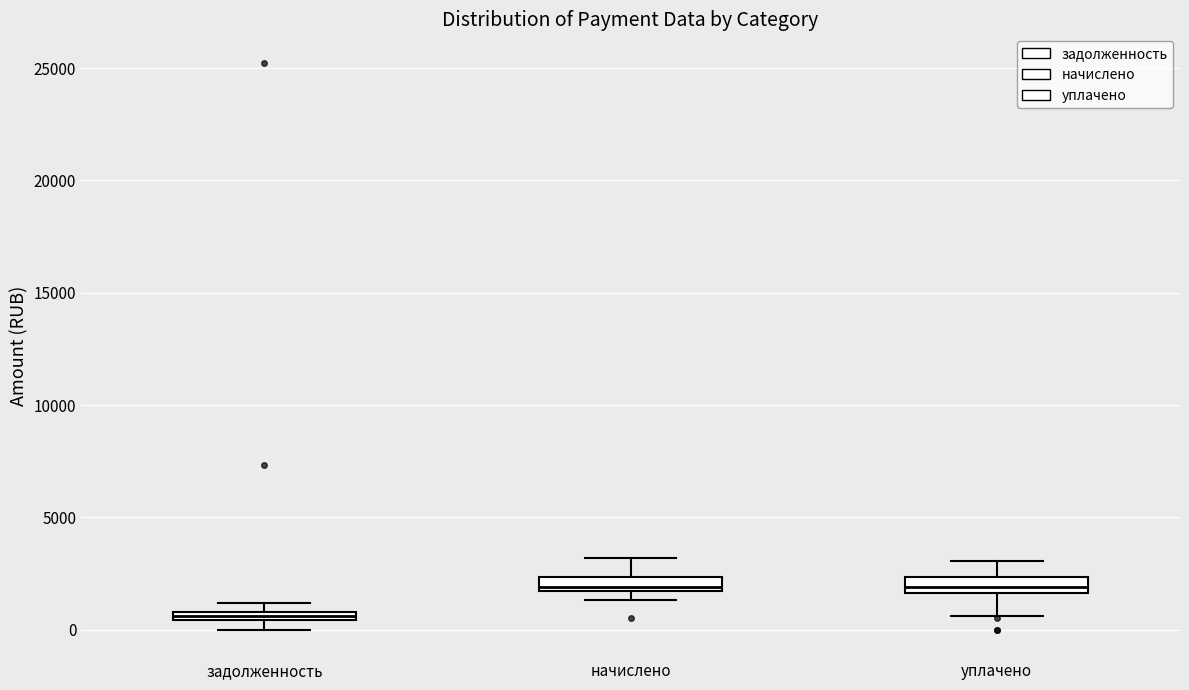

Where does the median line of the box for начислено sit on the y-axis? The values are not printed on the chart, so give them approximately, as read against the axis.

2000